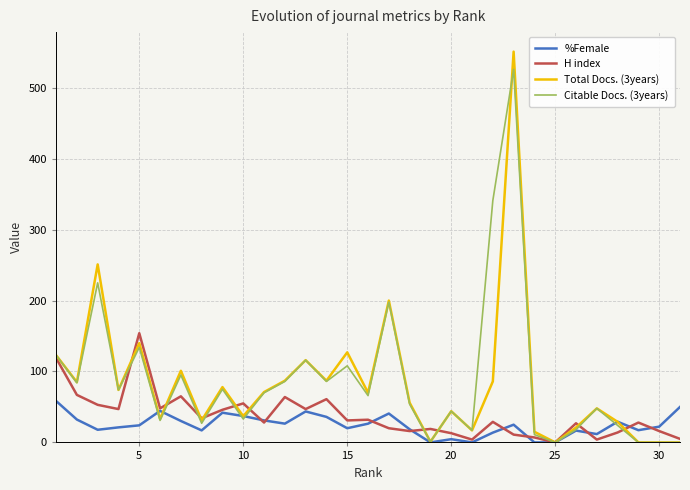

List the series in order of their peak value, lowest first.

%Female, H index, Citable Docs. (3years), Total Docs. (3years)